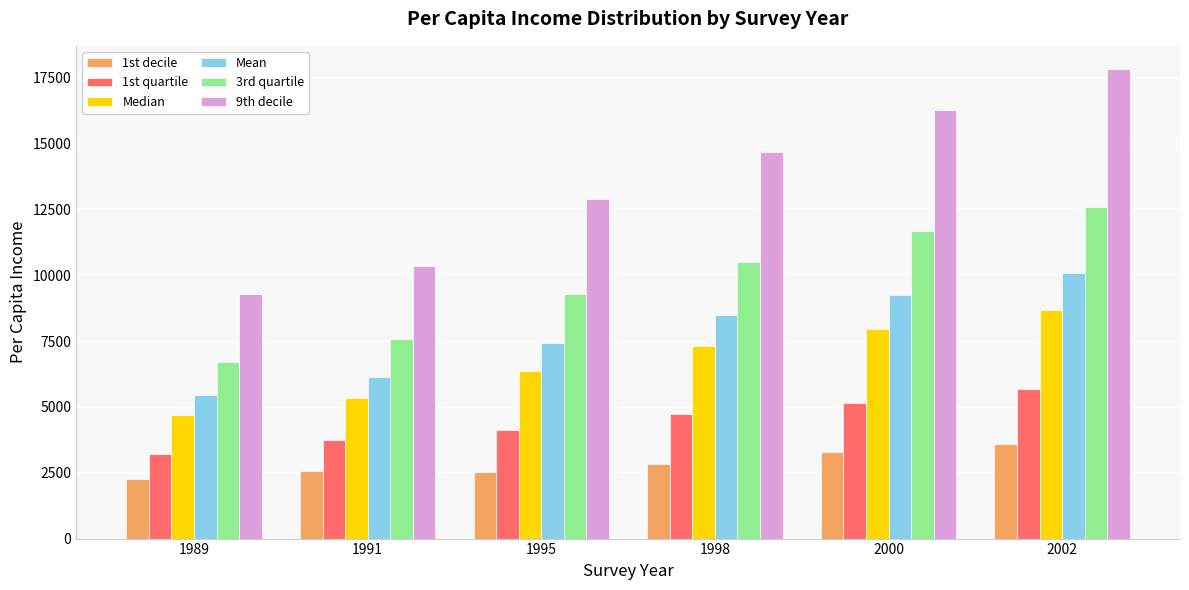

What value does the 3rd quartile series have at 1991?

7592